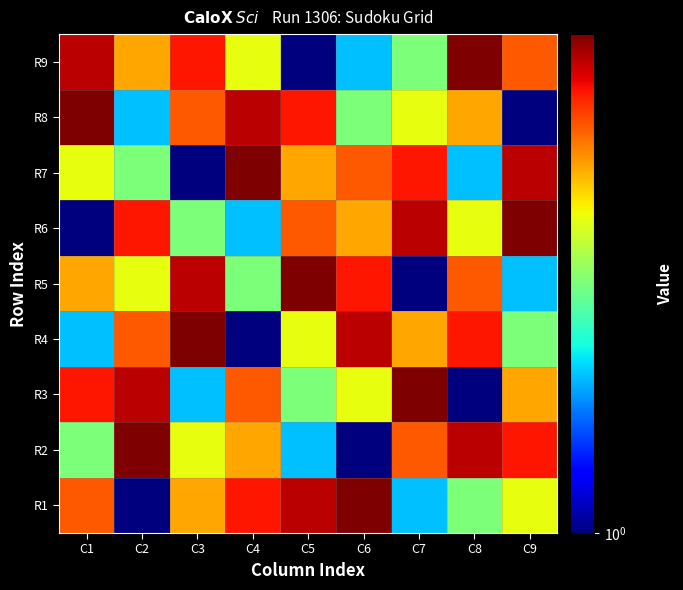

Which label corresponds to the smallest value in the chart?

C2